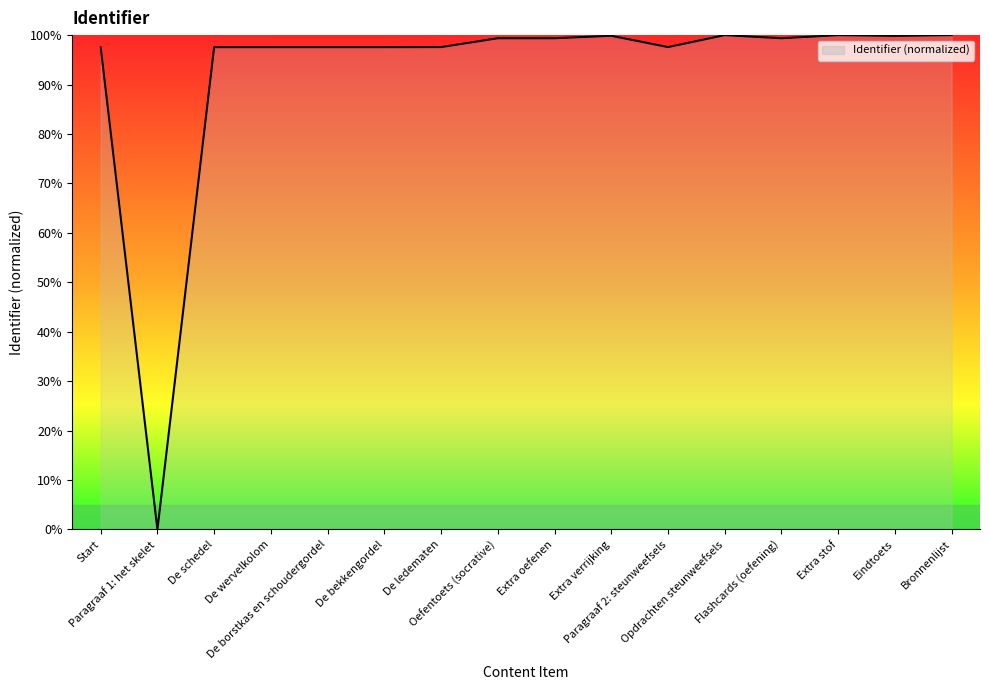

Is it true that the value at Extra verrijking is 45.5?

False